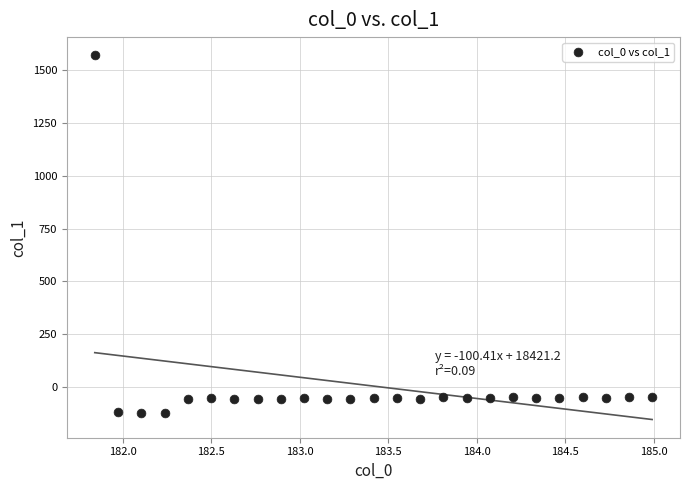

What is the range of Y values (max minus min)?

1691.4